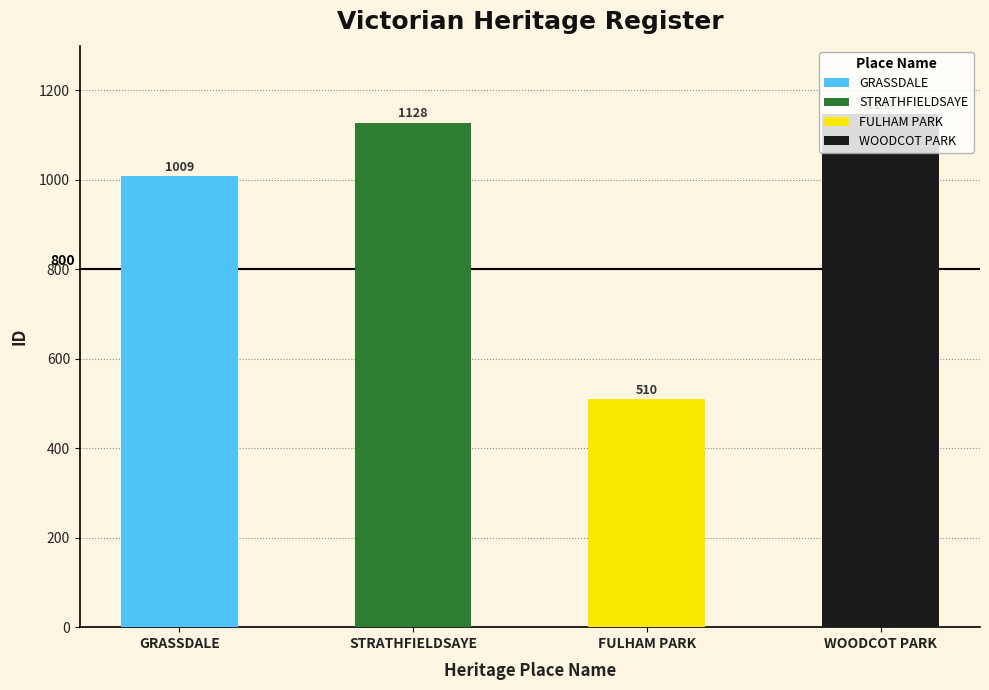

What is the difference between the maximum and minimum values?

637